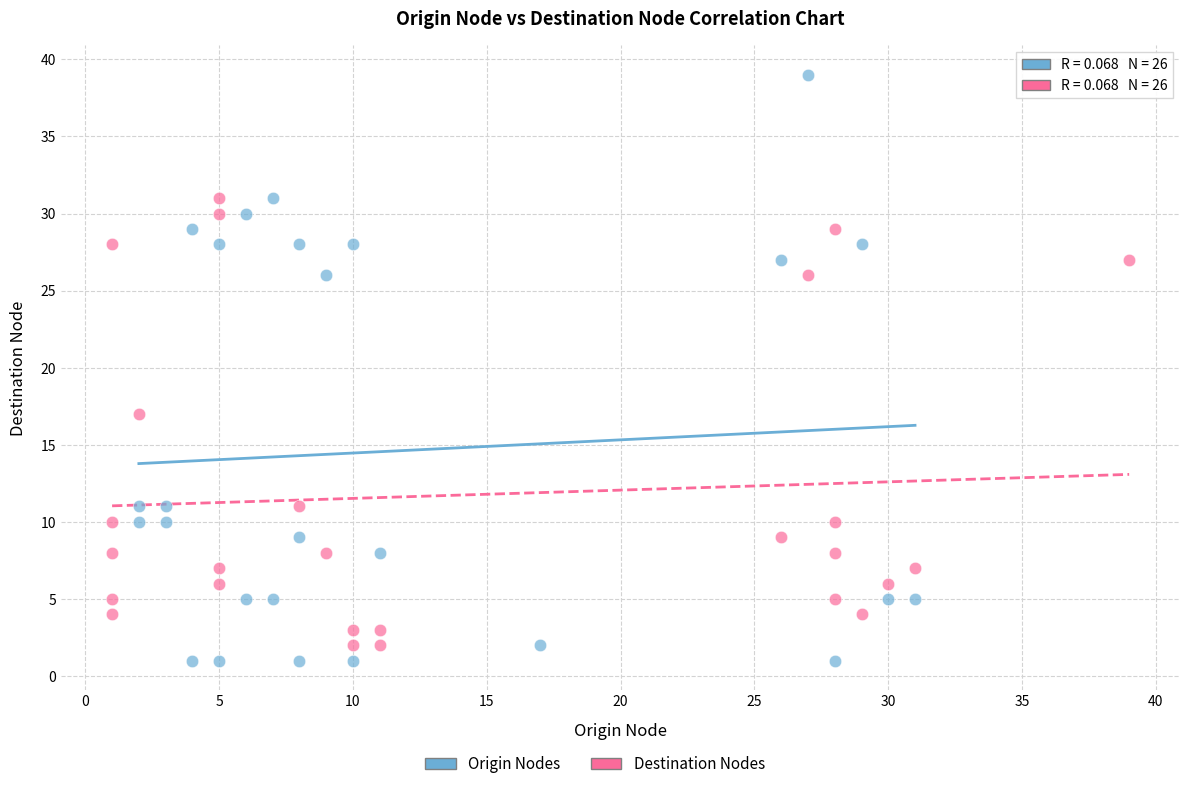

Which series reaches the maximum Y coordinate?

Origin Nodes